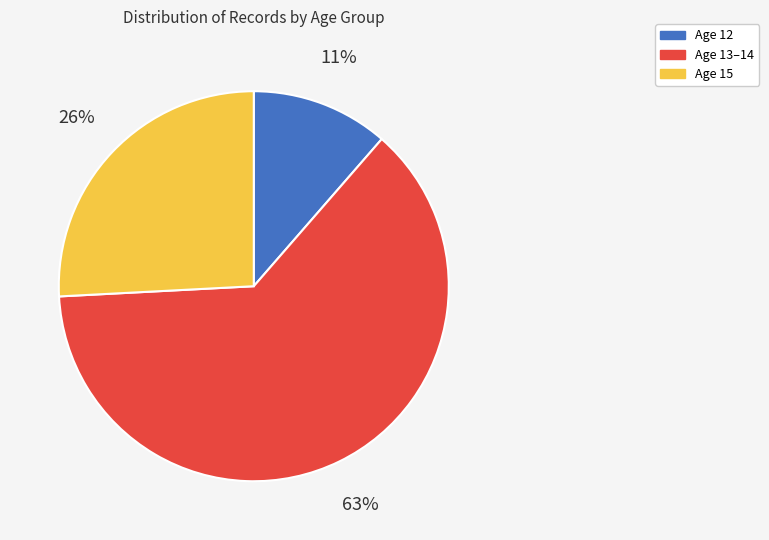

Does any single category account for the majority?

Yes